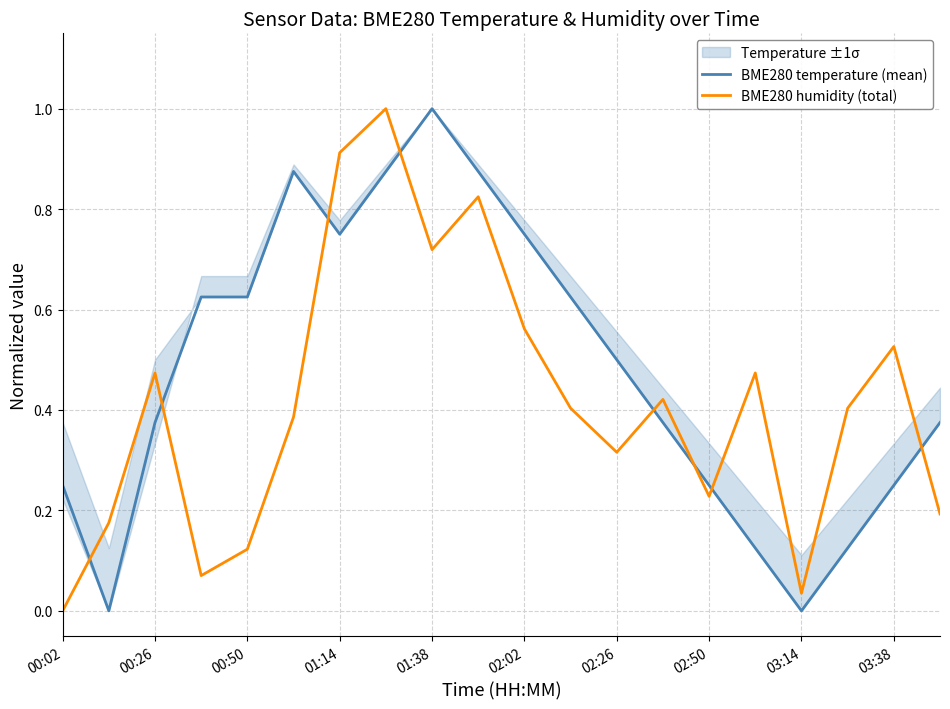

Does the chart display data point markers on the line(s)?

No